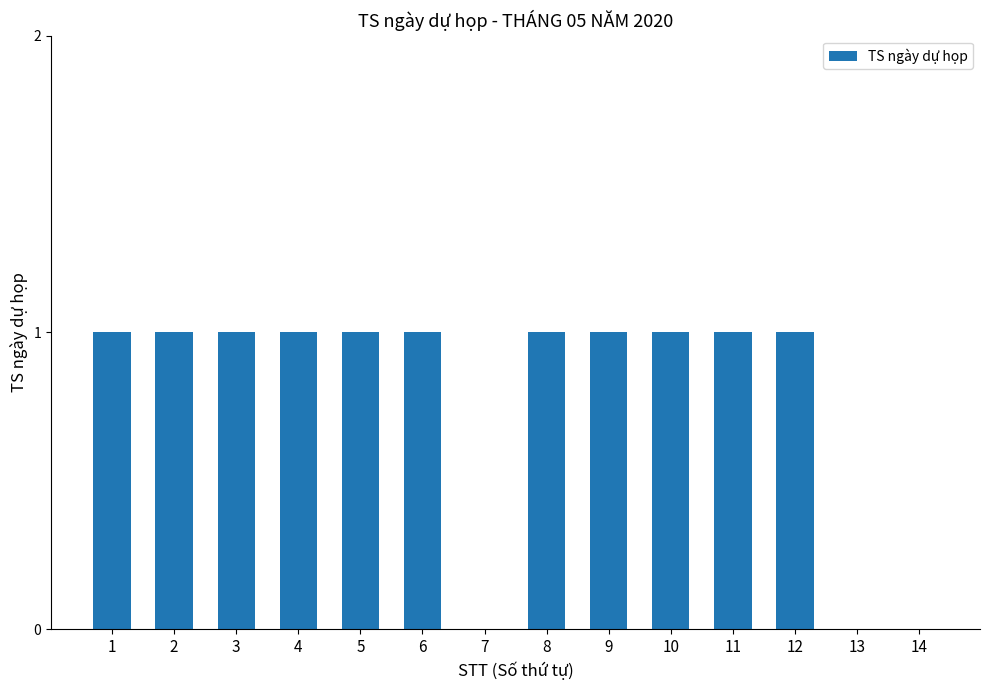

Reading left to right, what are all the values shown in this chart?

1=1	2=1	3=1	4=1	5=1	6=1	7=0	8=1	9=1	10=1	11=1	12=1	13=0	14=0